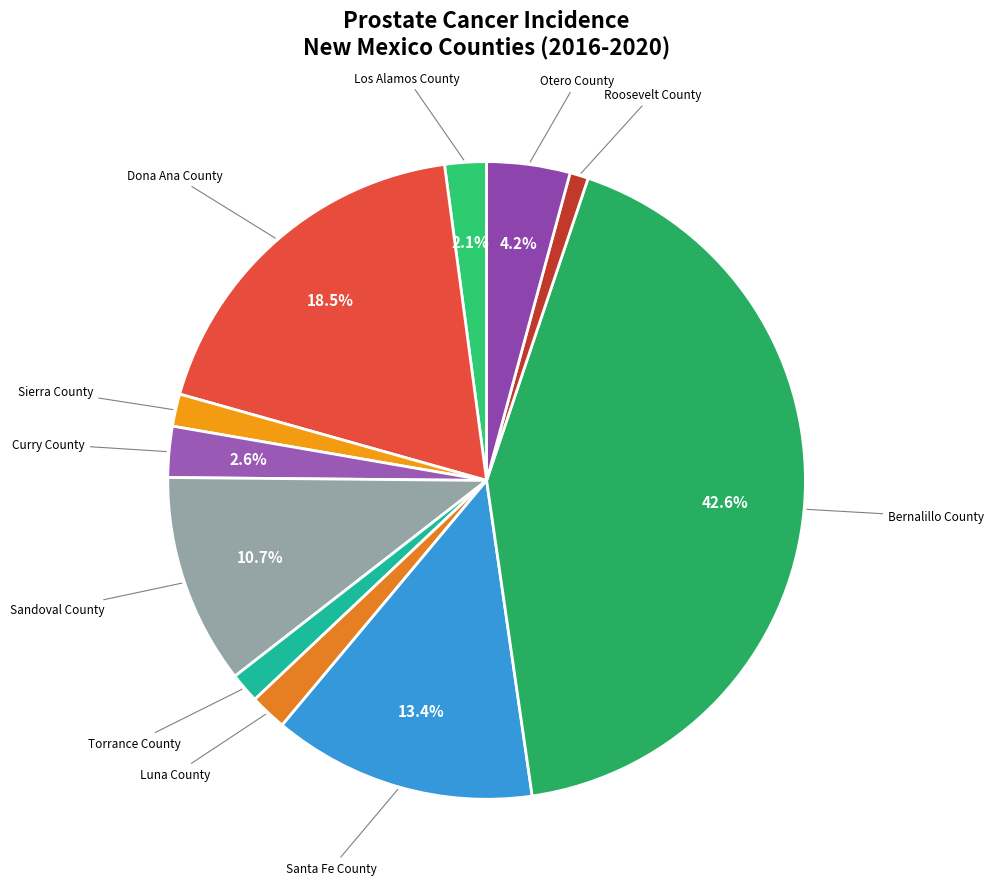

Between Los Alamos County and Santa Fe County, which is larger?

Santa Fe County